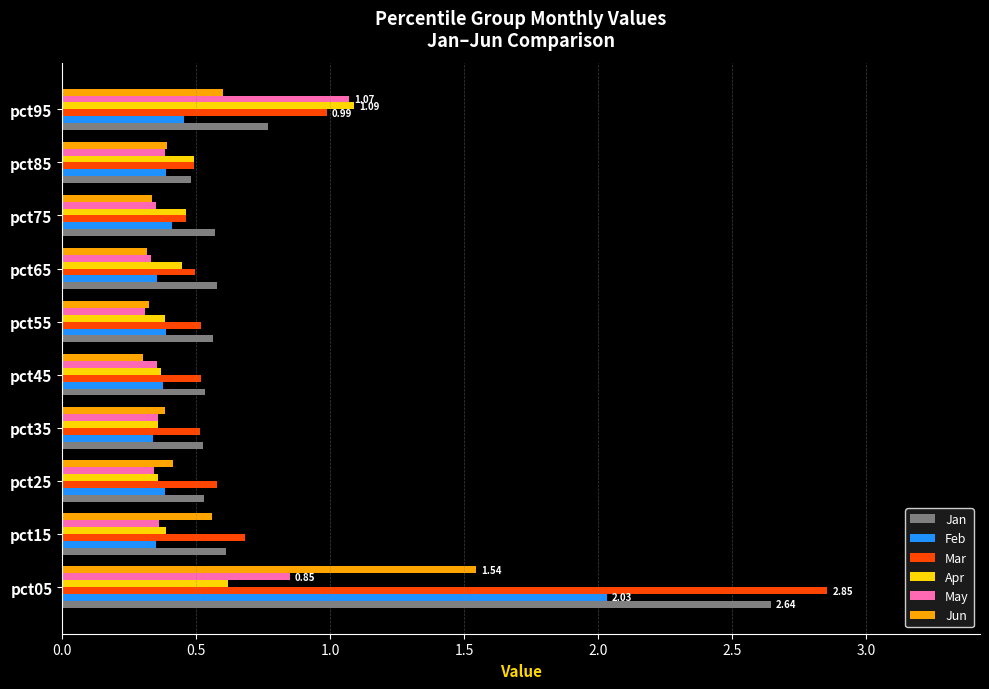

At how many categories does at least one series exceed 0?

10